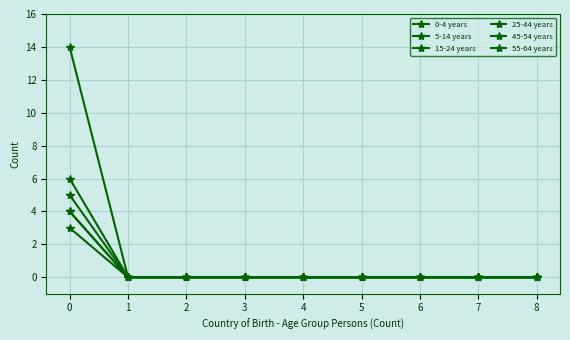

Is this an area chart (filled region under the line)?

No